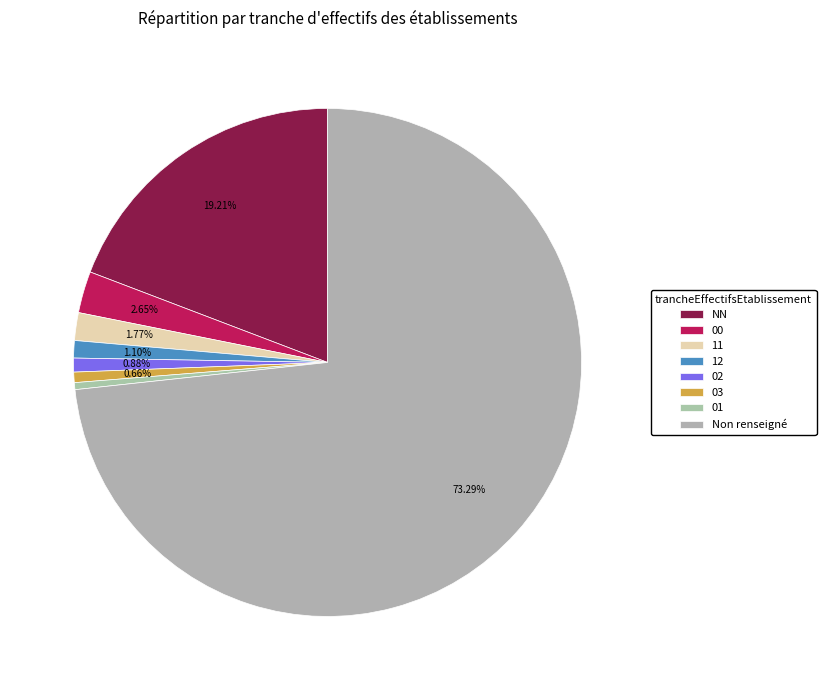

True or false: NN accounts for 13% of the total.

False